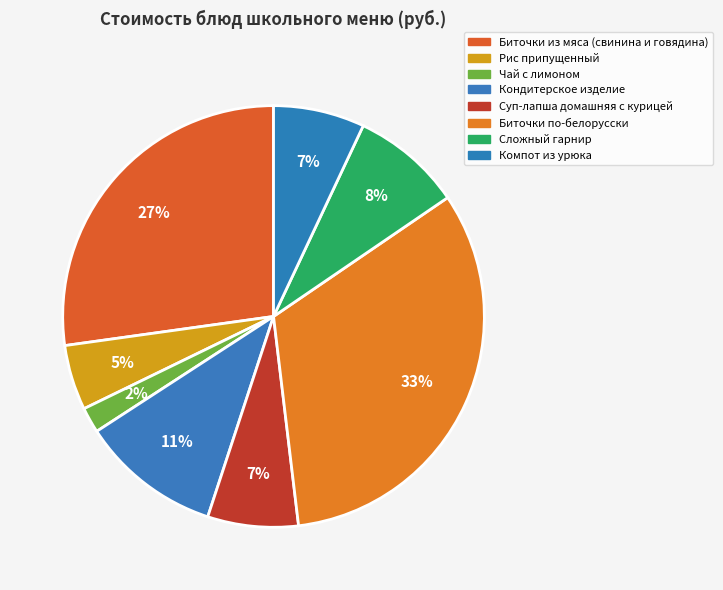

Rank the categories by value from highest to lowest.

Биточки по-белорусски, Биточки из мяса (свинина и говядина), Кондитерское изделие, Сложный гарнир, Компот из урюка, Суп-лапша домашняя с курицей, Рис припущенный, Чай с лимоном